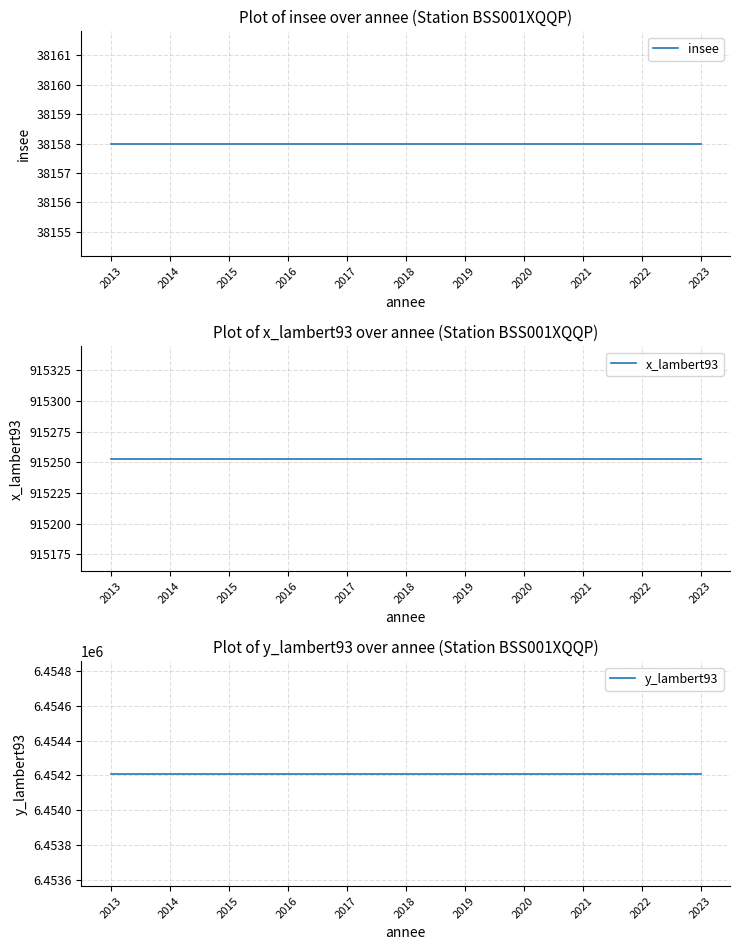

What is the lowest value of the y_lambert93 series?

6454209